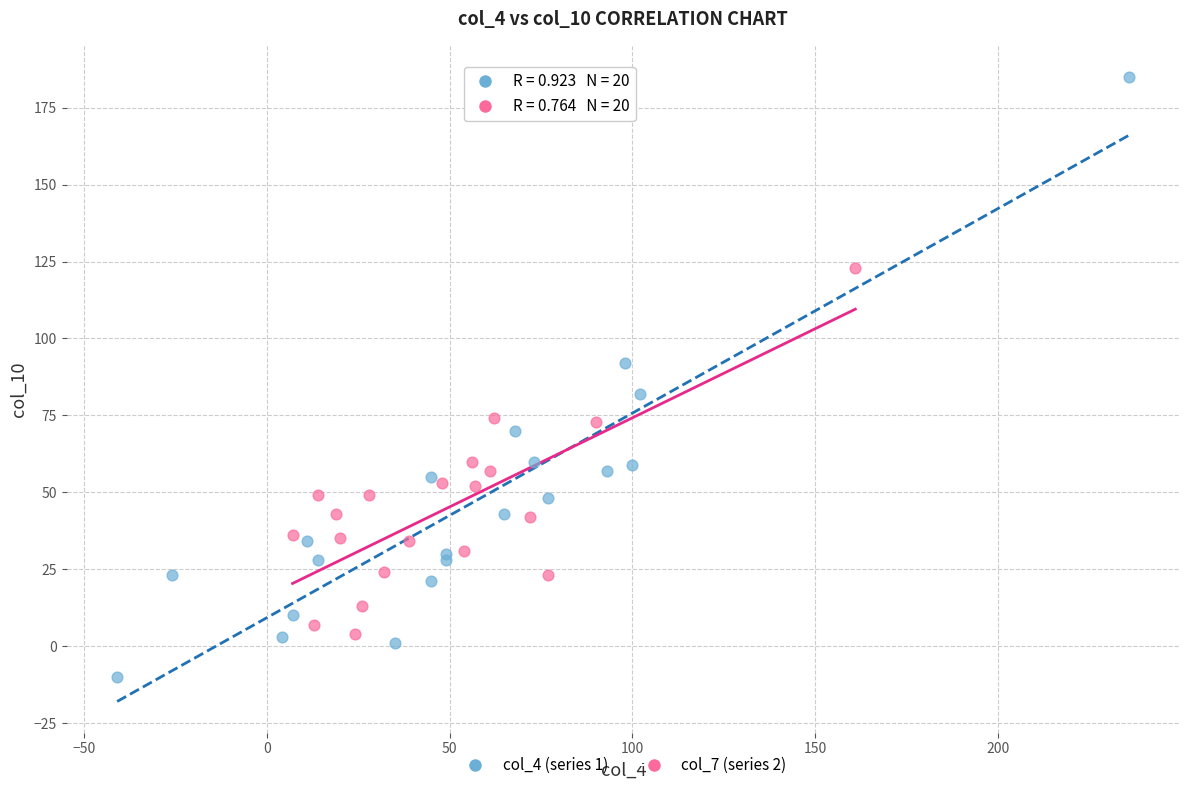

Which series reaches the minimum Y coordinate?

col_4 (series 1)